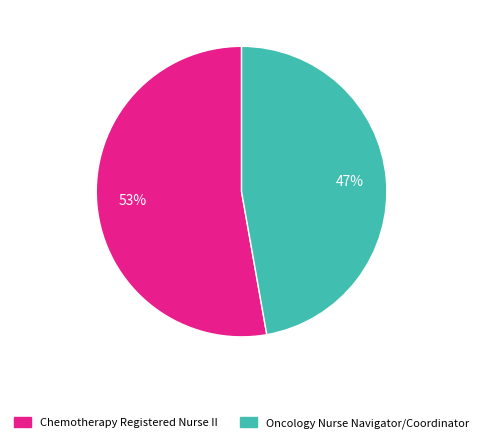

Does Oncology Nurse Navigator/Coordinator represent more than half of the total?

No